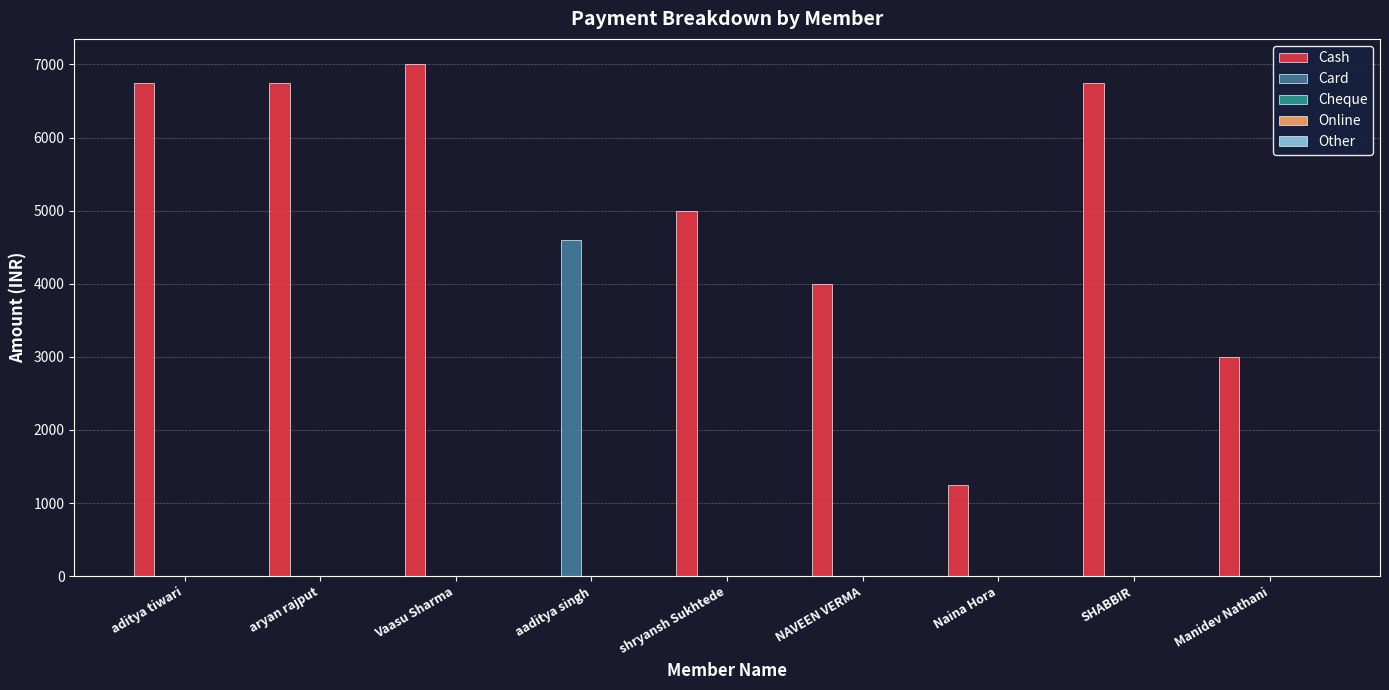

What is the sum of all Card values?

4600